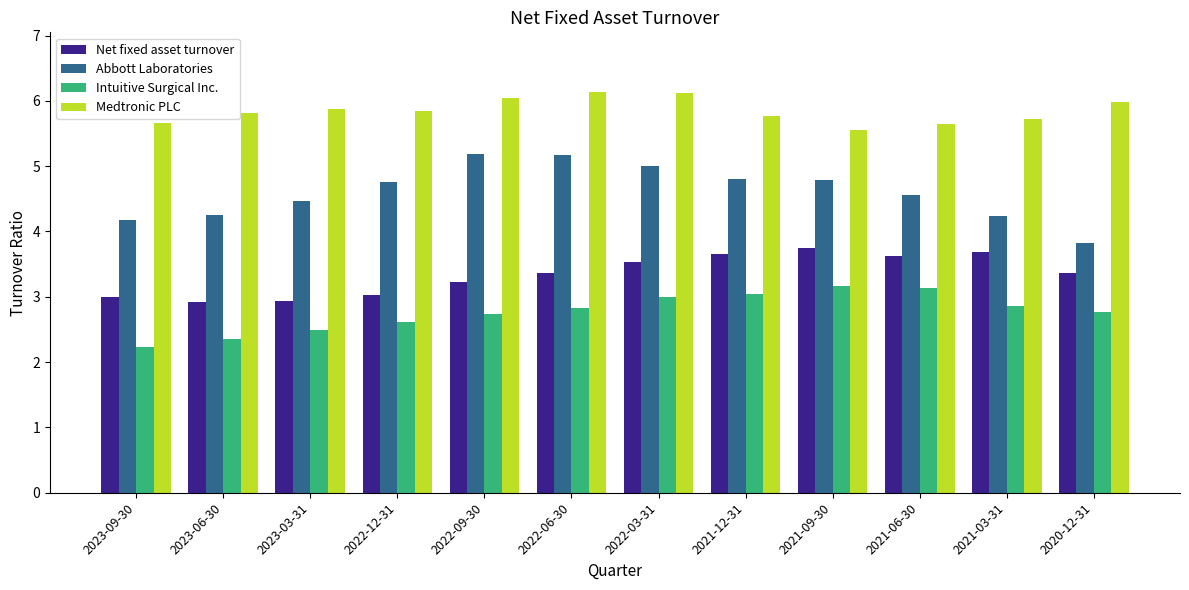

Between 2022-09-30 and 2021-06-30, which series saw the biggest shift?

Abbott Laboratories